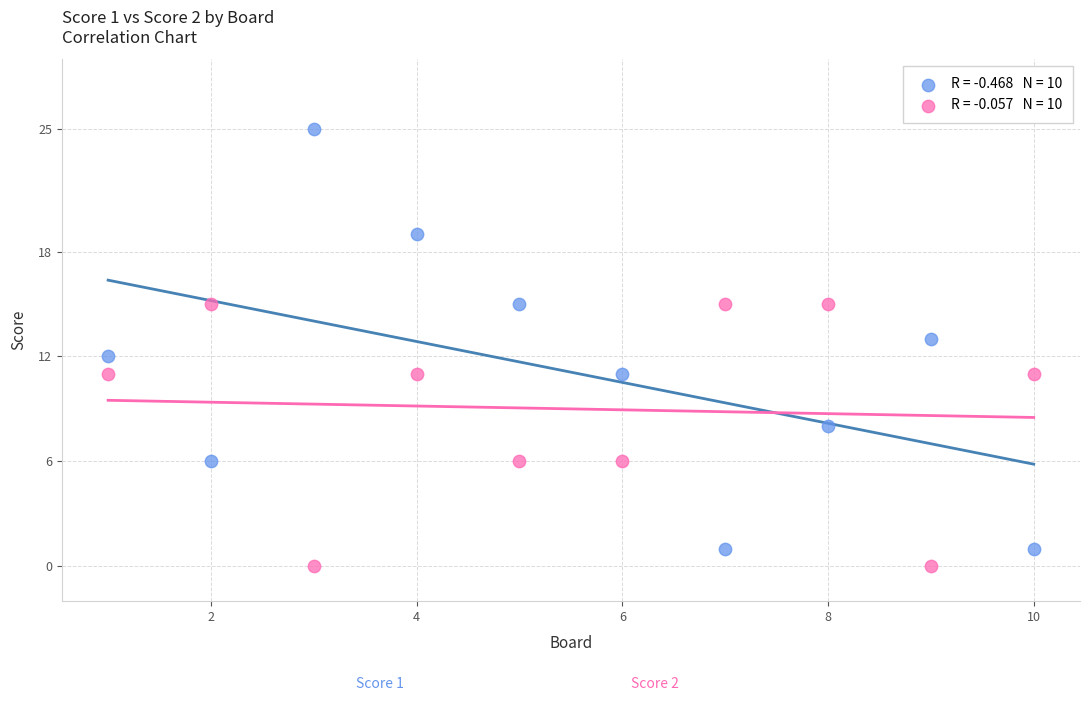

Across all data points, what is the range of X values (max minus min)?

9